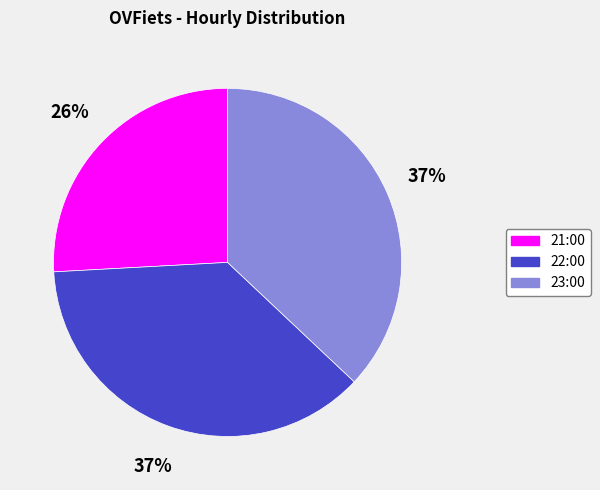

What is the ratio of the value at 23:00 to the value at 21:00?

1.4